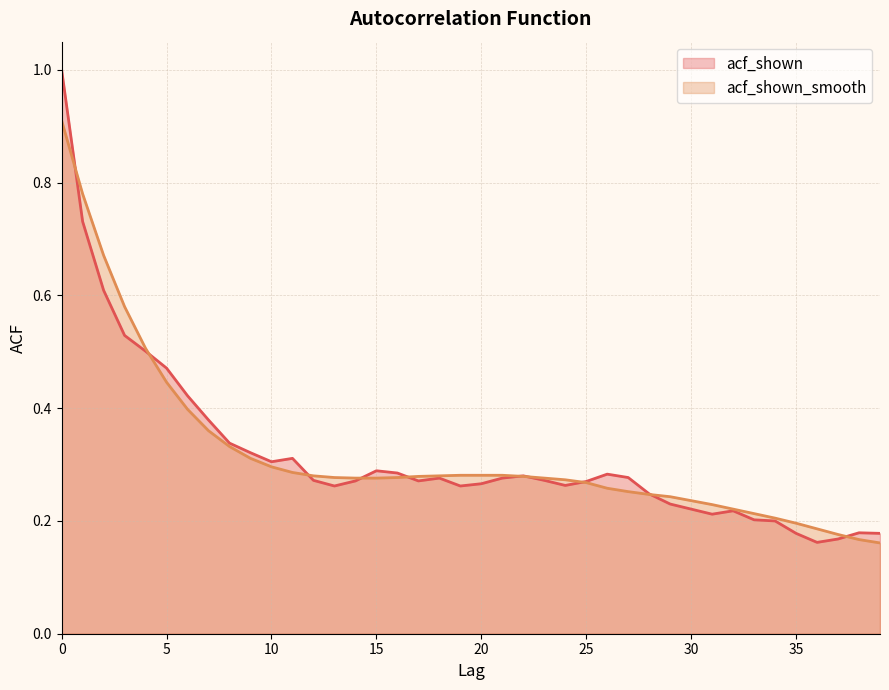

True or false: acf_shown has a value of 0.6 at 2.

True